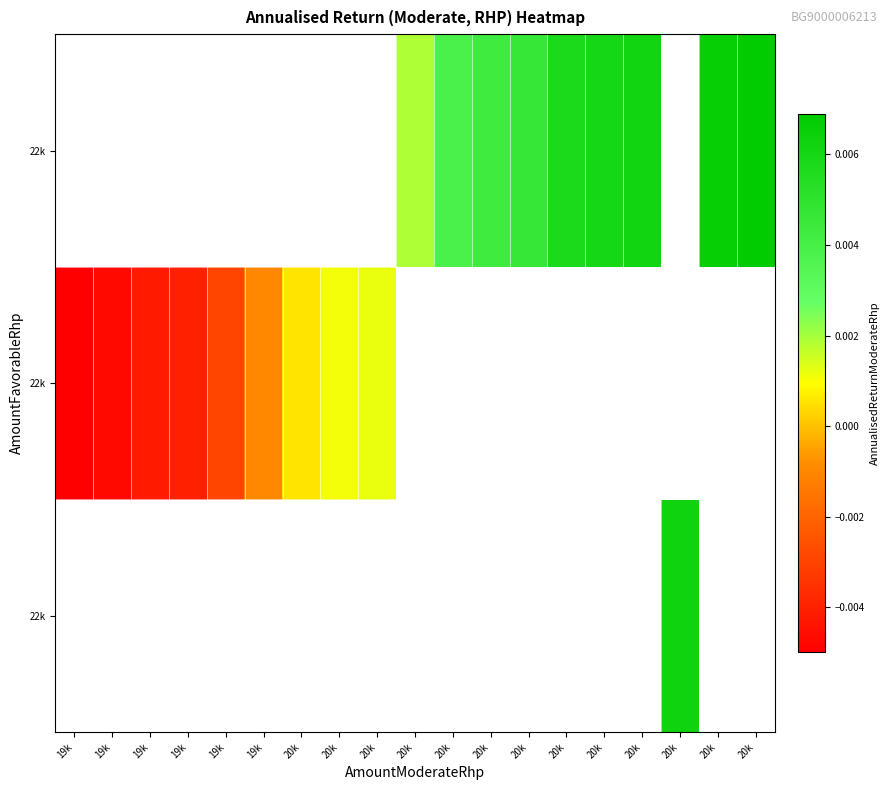

Count the number of categories in the chart.

19